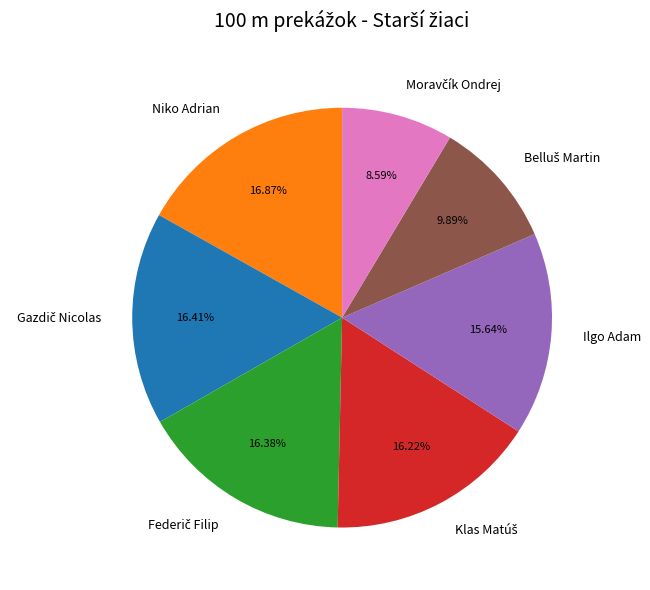

Is there any slice that represents more than half of the pie?

No